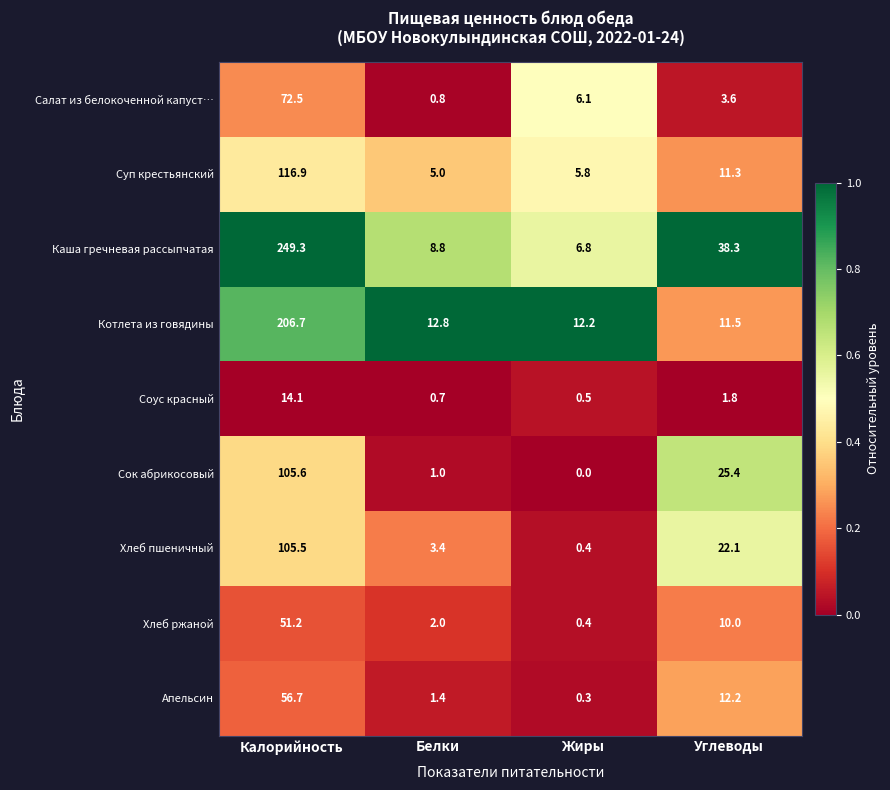

At Углеводы, list the series in order from smallest to largest.

Соус красный, Салат из белокоченной капуст…, Хлеб ржаной, Суп крестьянский, Котлета из говядины, Апельсин, Хлеб пшеничный, Сок абрикосовый, Каша гречневая рассыпчатая